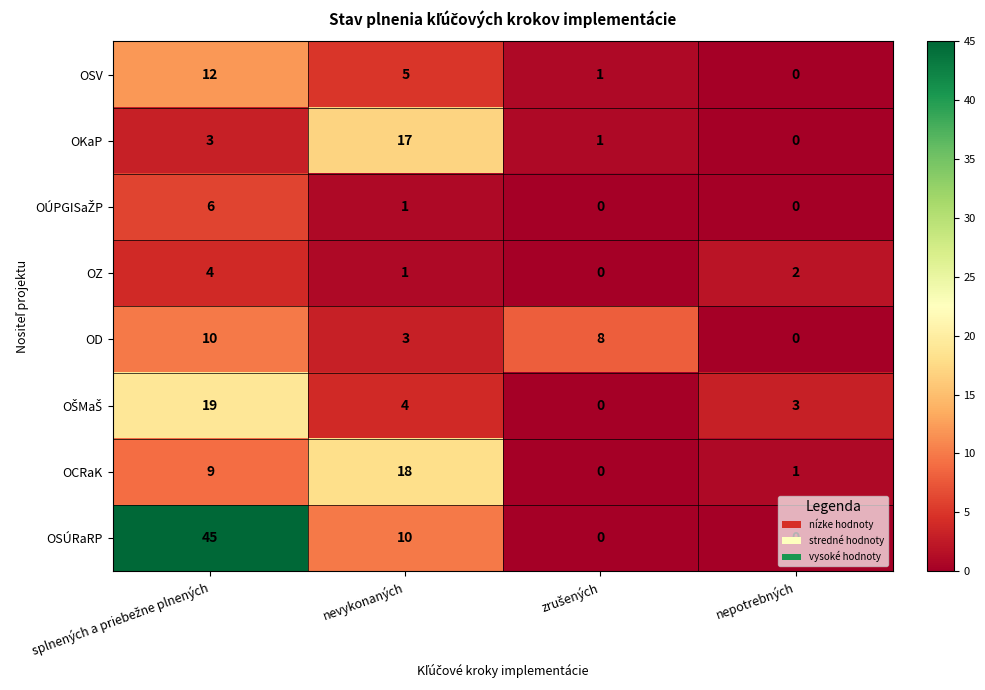

What is the greatest value displayed?

45